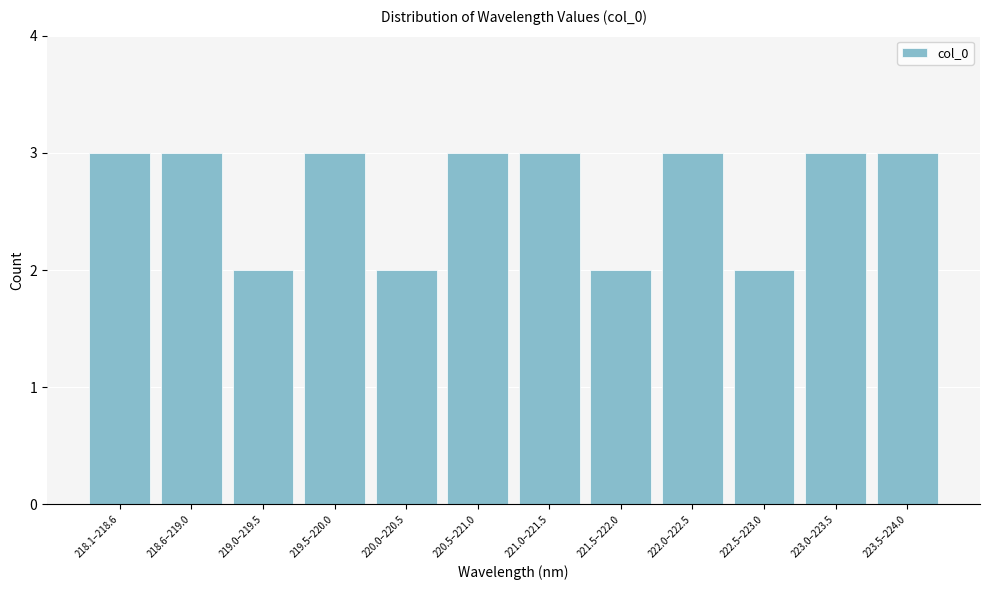

Reading right to left, what are all the values shown in this chart?

3	3	2	3	2	3	3	2	3	2	3	3